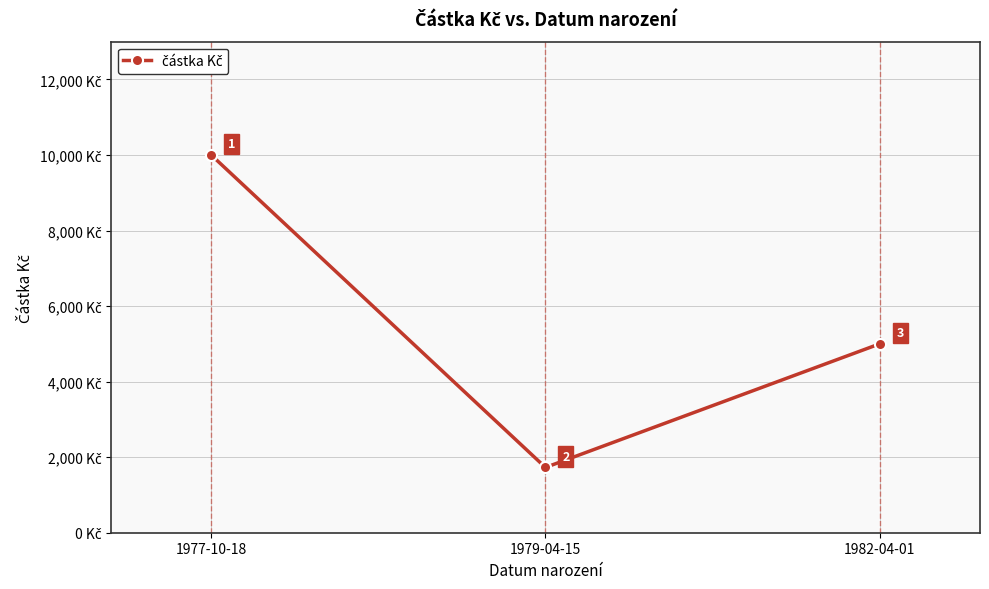

Reading left to right, transcribe all the data shown in this chart.

1977-10-18=10000	1979-04-15=1728	1982-04-01=5000